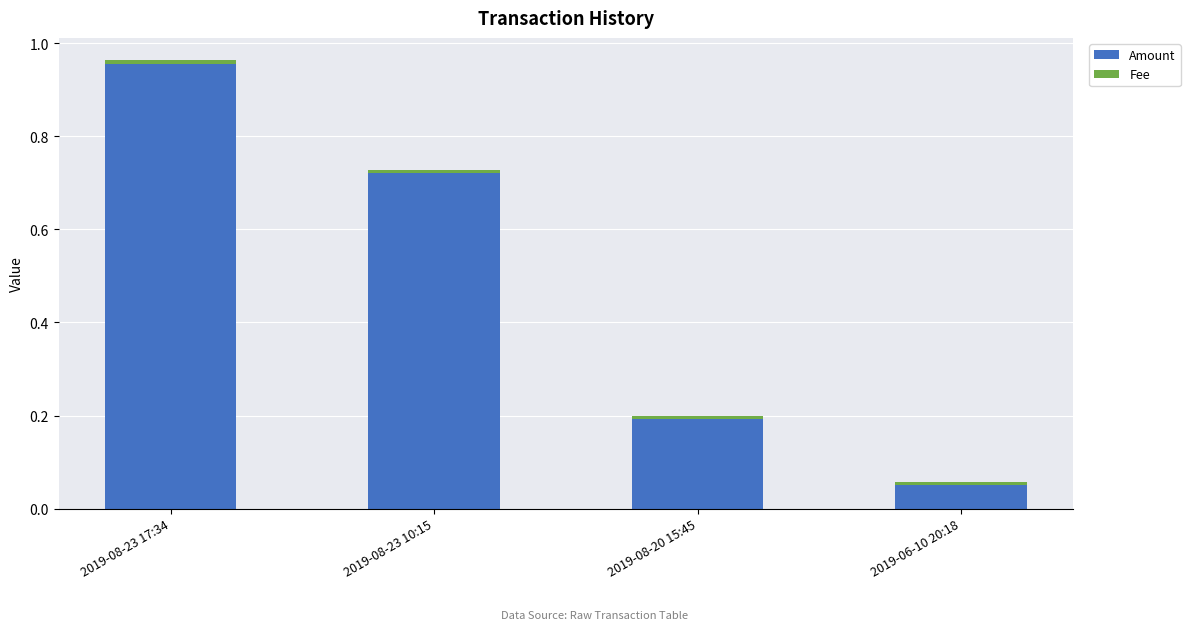

How many distinct data groups are displayed?

2